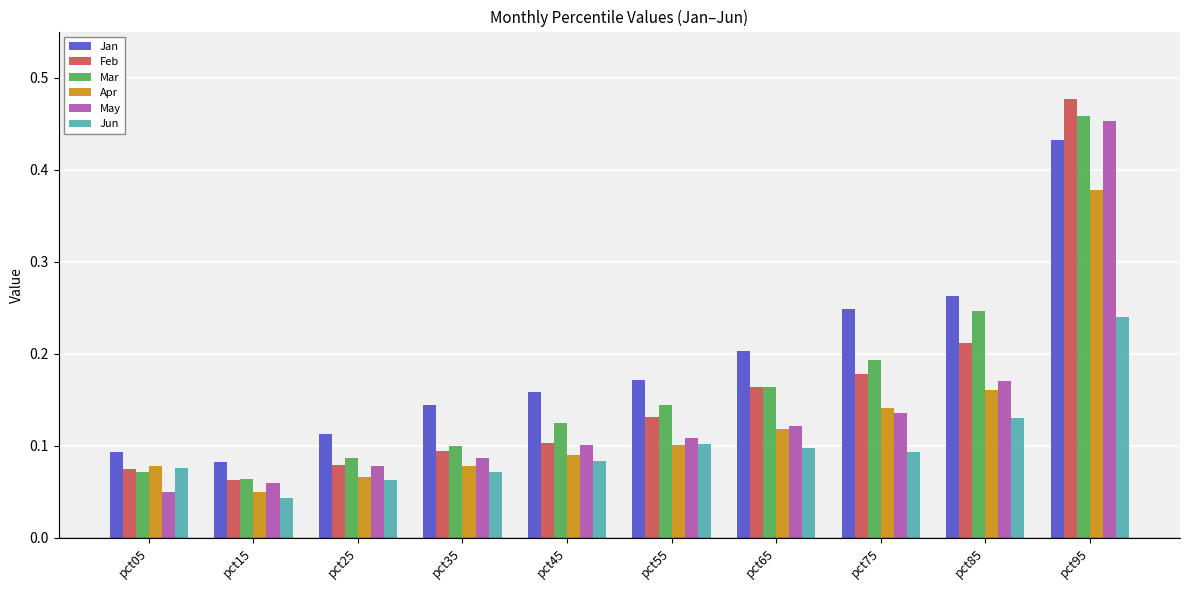

Which series changed the most between pct35 and pct65?

Feb